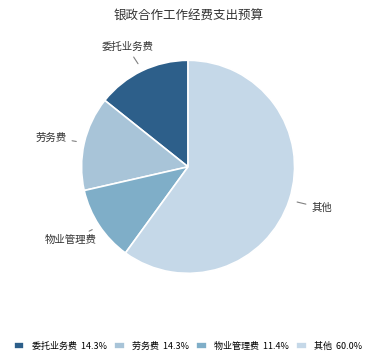

Is there a majority slice in this chart?

Yes